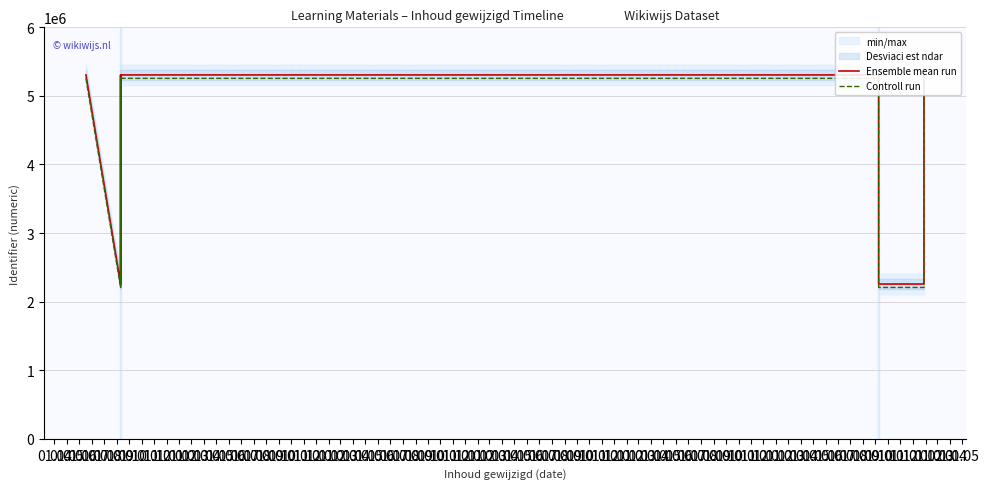

At 01.12, list the series in order from largest to smallest.

Ensemble mean run, Controll run